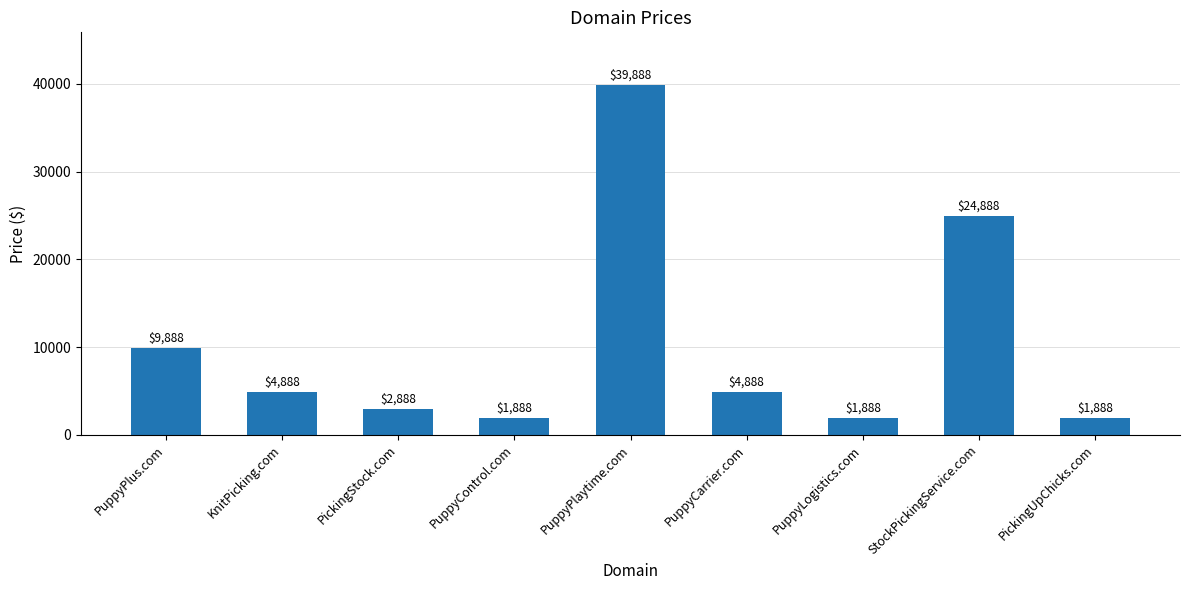

How many data points does each series have?

9